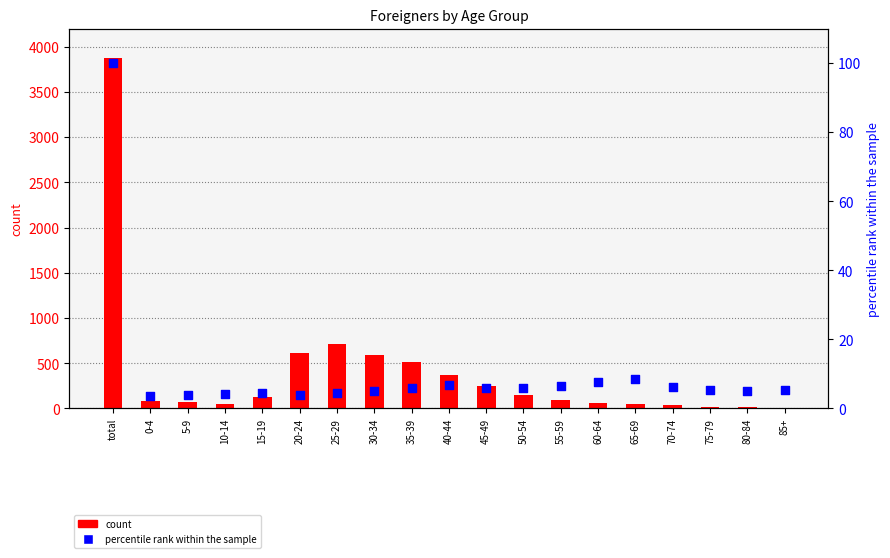

What are all the series names shown in the legend?

count, percentile rank within the sample